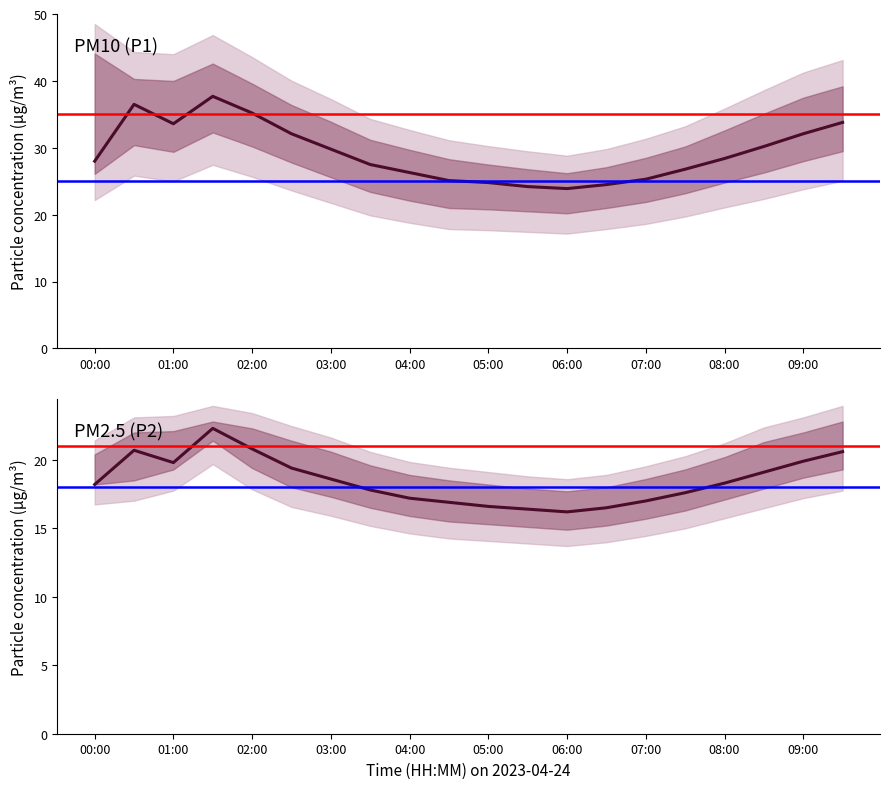

True or false: P1_lower has a value of 29.5 at 09:30.

True